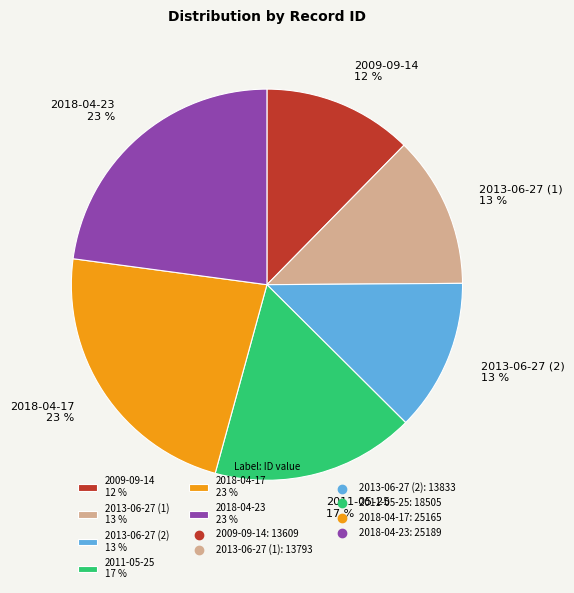

Is it true that 2013-06-27 (1) is 21% of the pie?

False